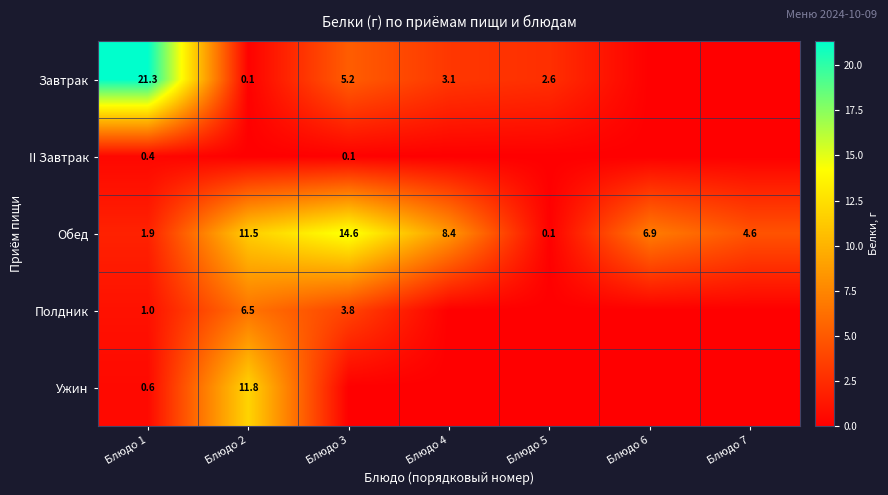

Rank the series at Блюдо 1 from highest to lowest value.

Завтрак, Обед, Полдник, Ужин, II Завтрак